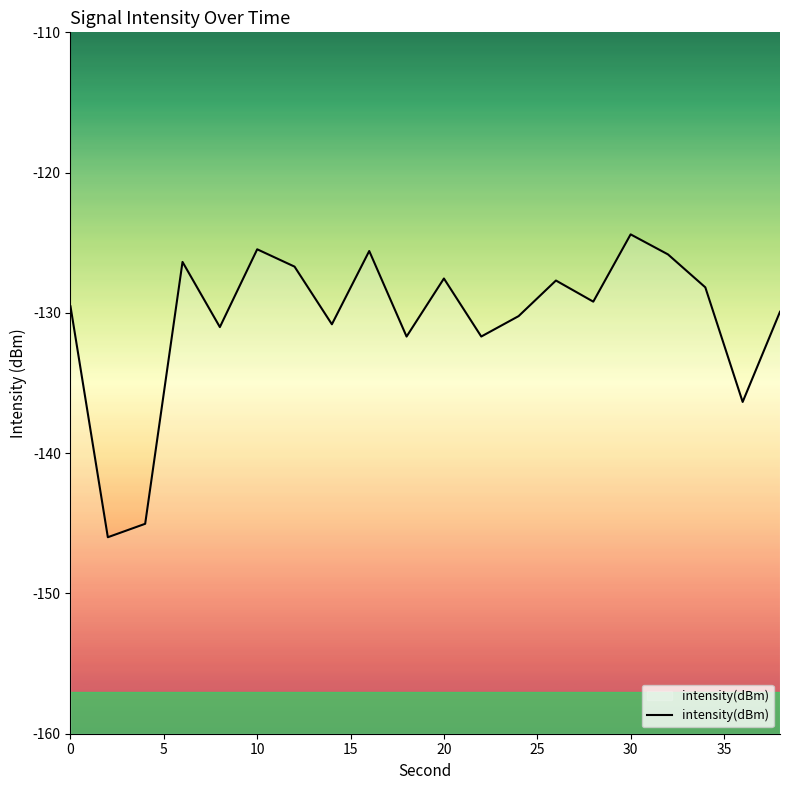

What is the minimum value shown in the chart?

-146.0